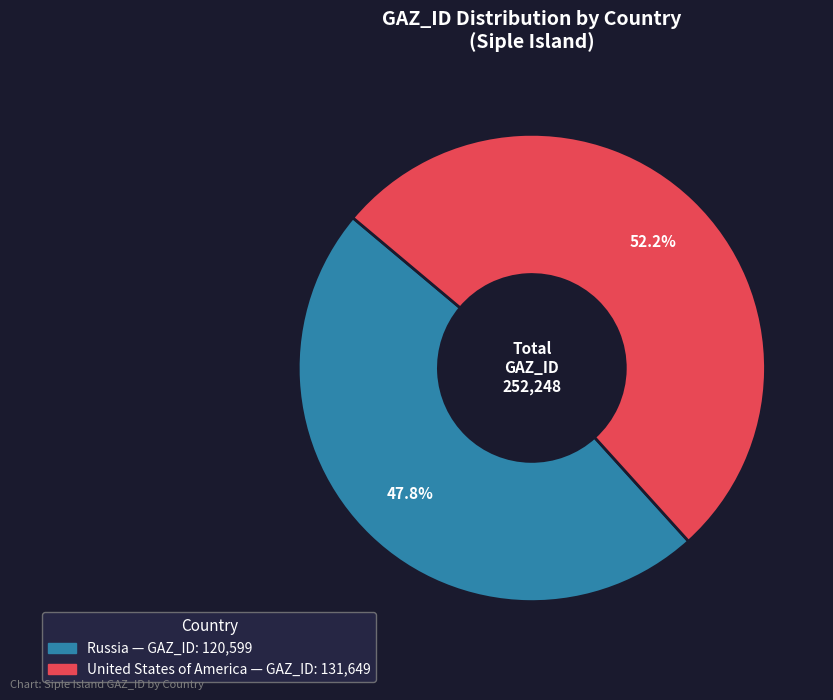

To the nearest percent, what percentage of the pie is Russia?

48%